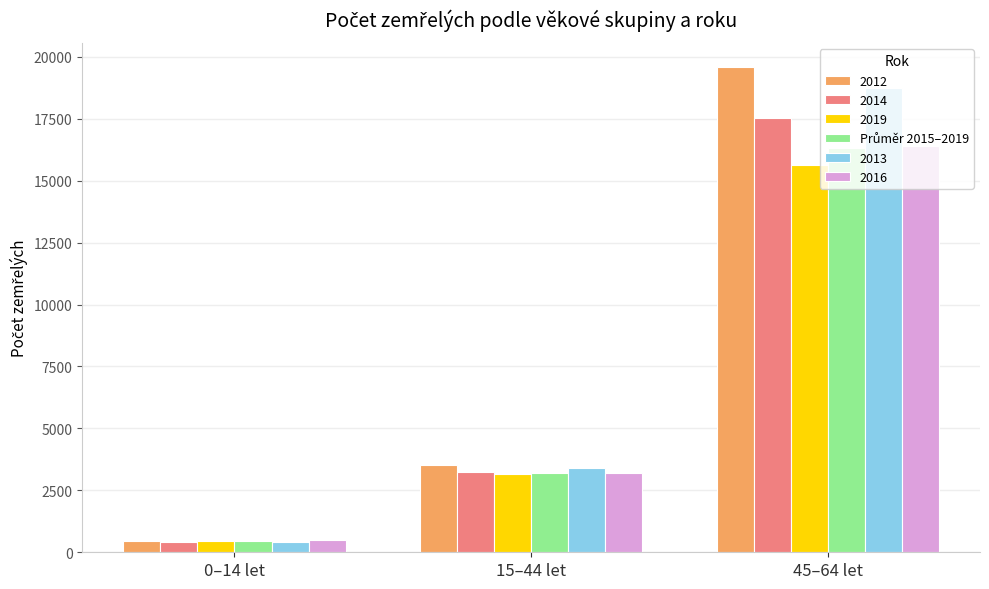

Which label corresponds to the smallest value in the chart?

0–14 let